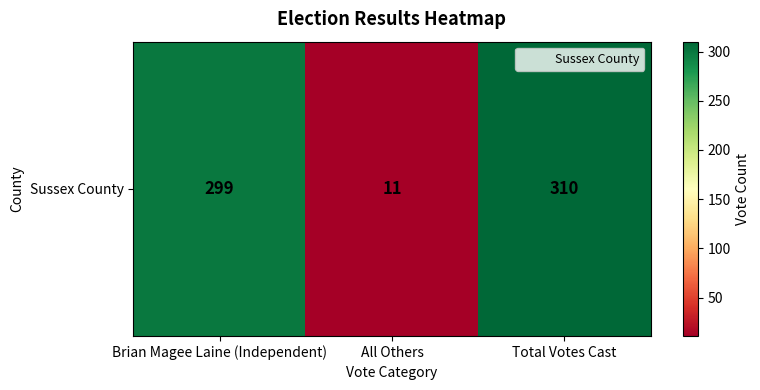

What is the greatest value displayed?

310